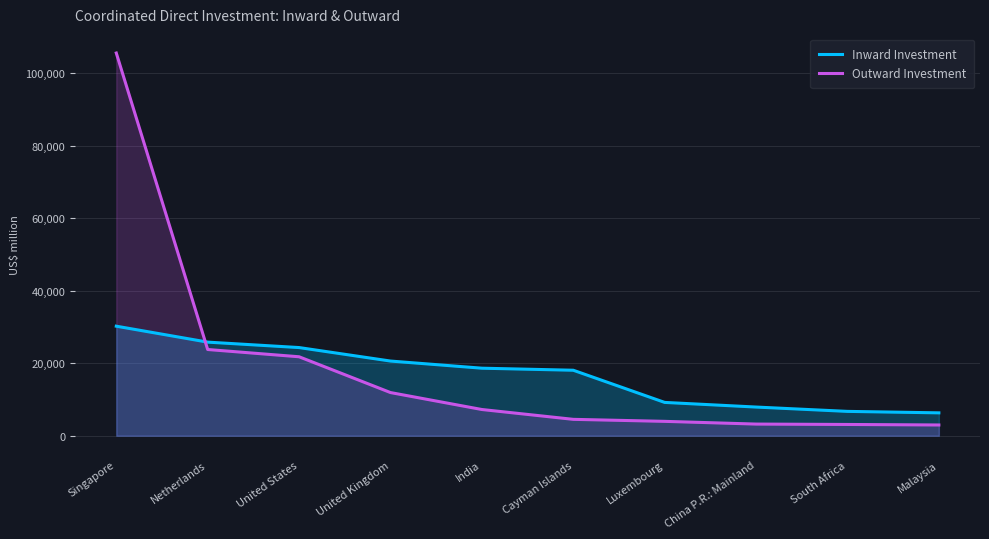

Is it true that Inward Investment equals 24329 at United States?

True